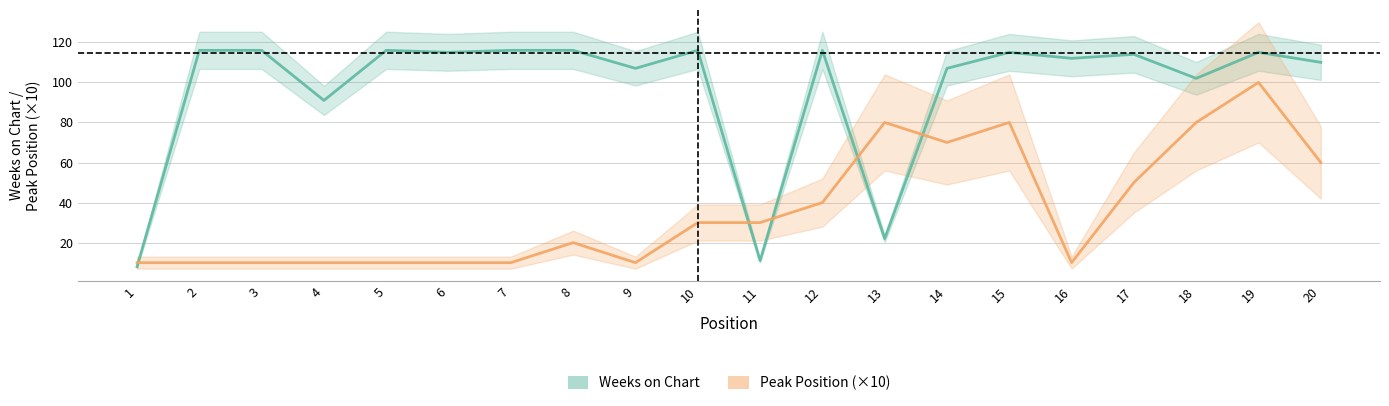

The value of Peak Position (×10) at 13 is 80. True or false?

True